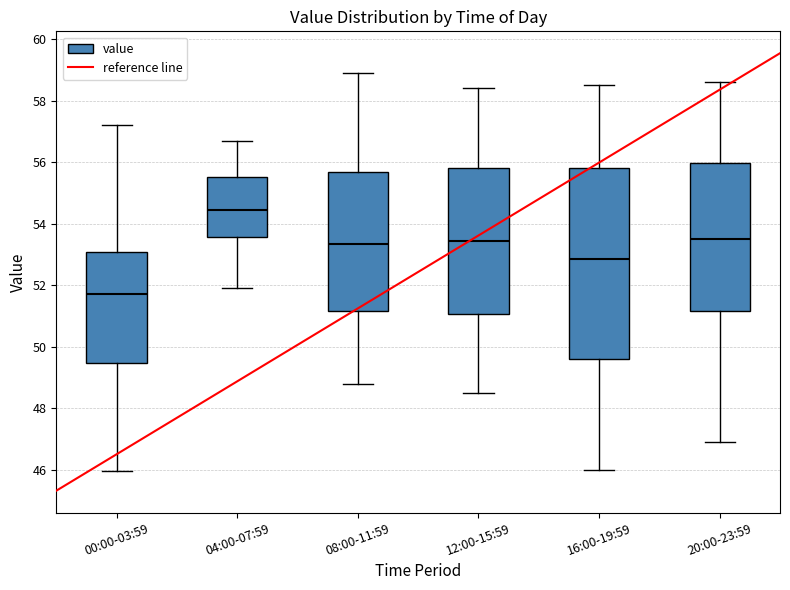

Where does the median line of the box for 16:00-19:59 sit on the y-axis? The values are not printed on the chart, so give them approximately, as read against the axis.

52.8